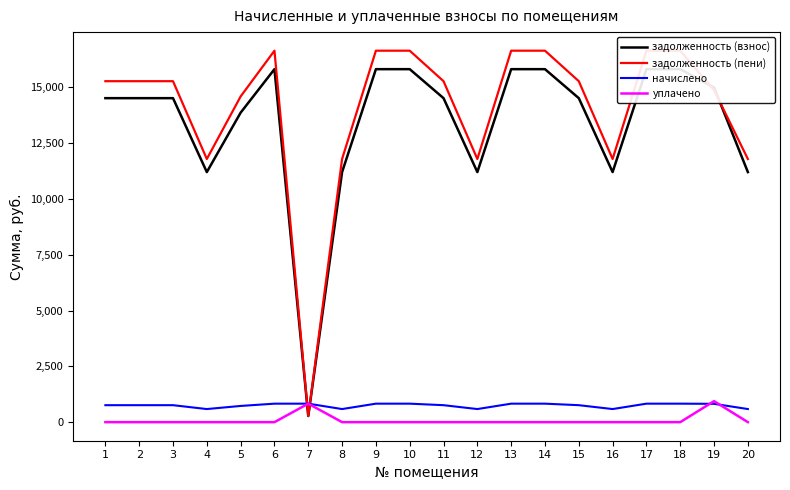

What is the highest value of the начислено series?

828.4